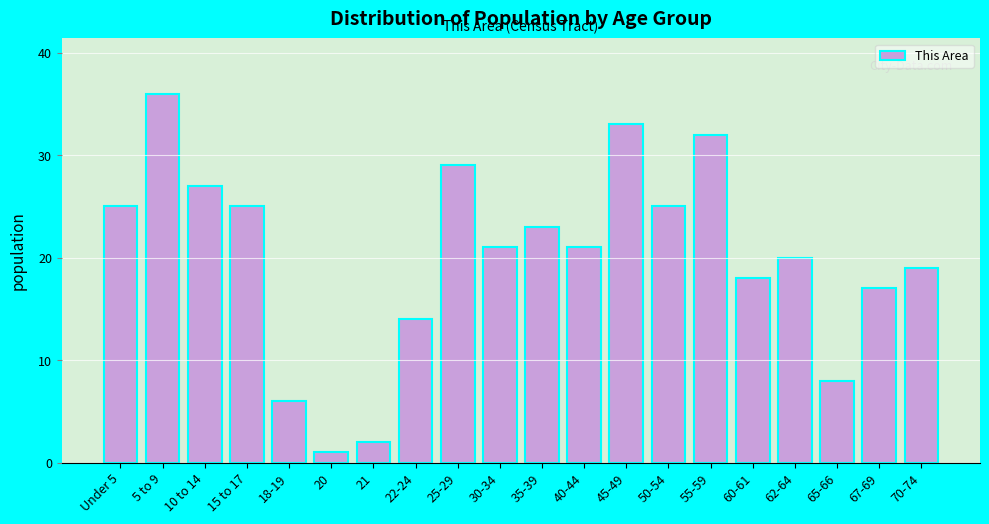

Reading left to right, transcribe all the data shown in this chart.

25	36	27	25	6	1	2	14	29	21	23	21	33	25	32	18	20	8	17	19